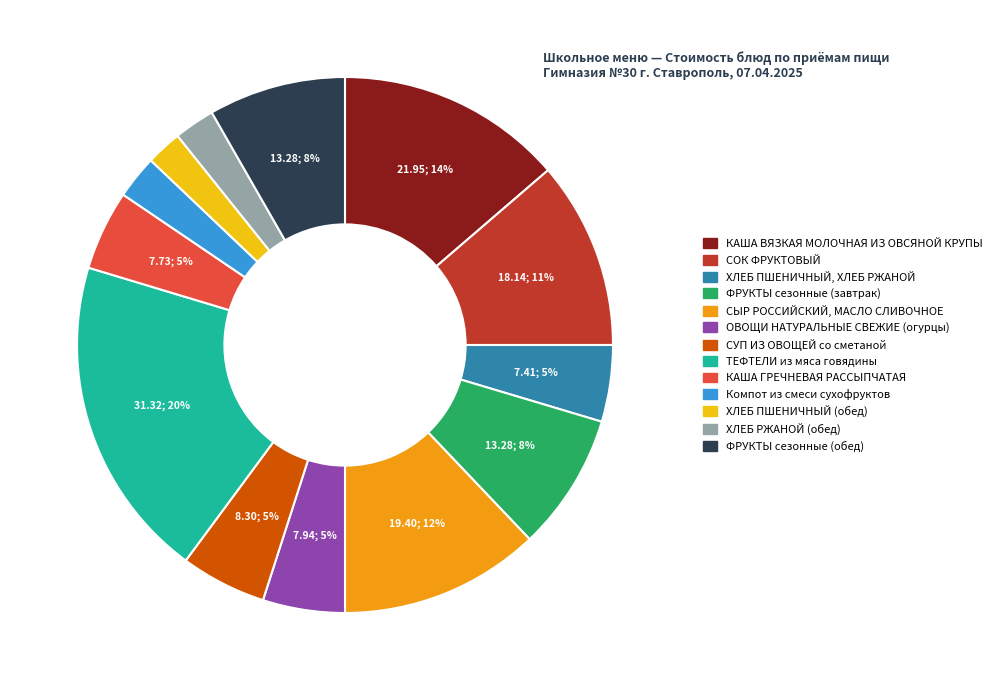

Is the sum of ФРУКТЫ сезонные (завтрак) and ТЕФТЕЛИ из мяса говядины greater than half?

No